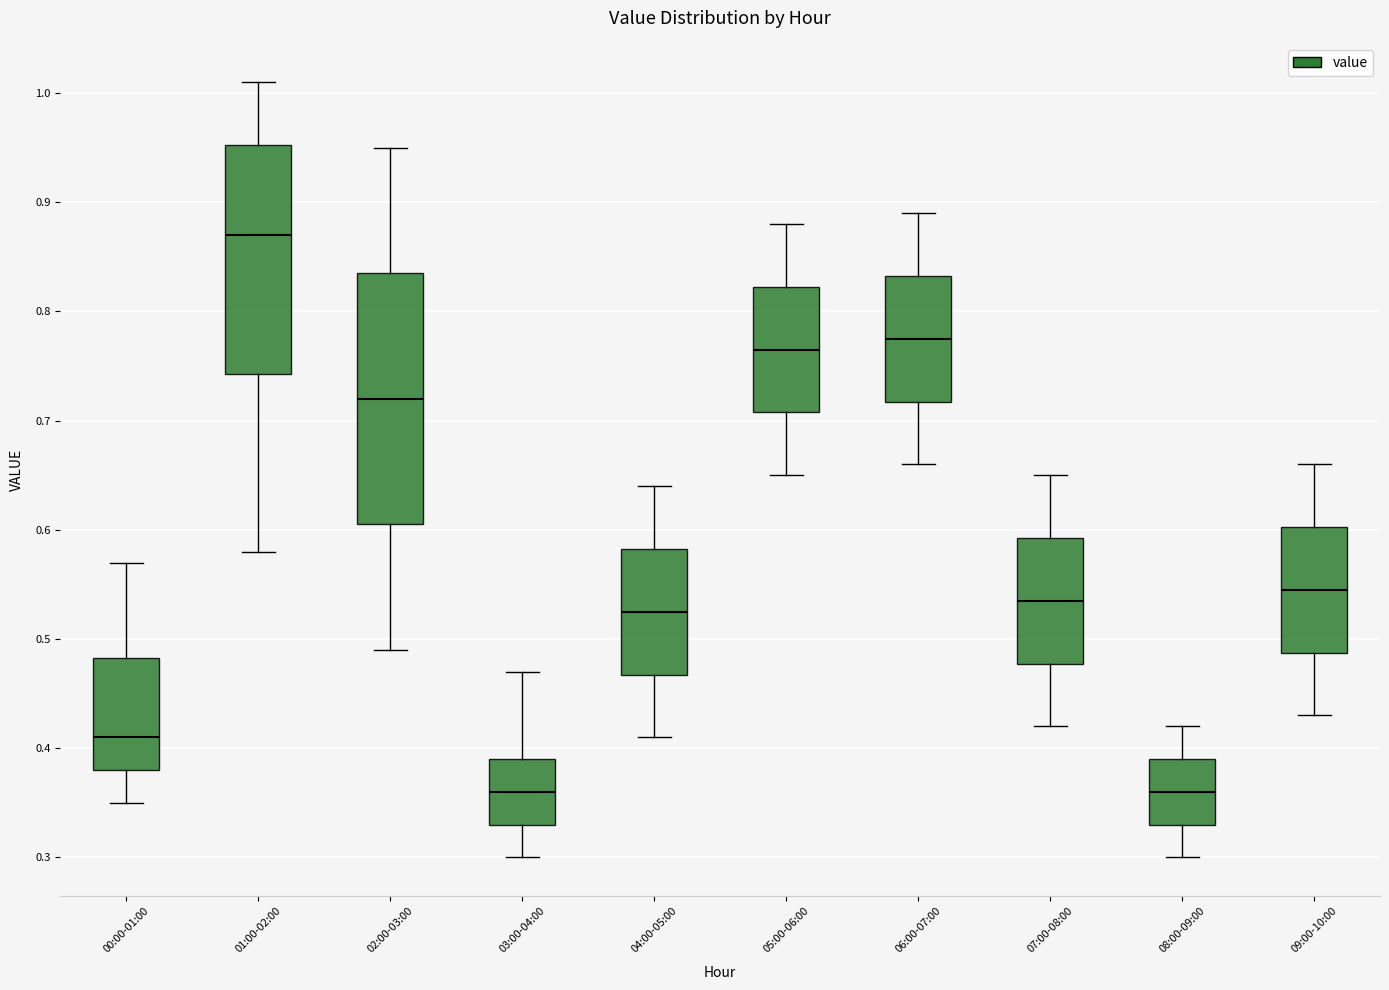

Where does the median line of the box for 02:00-03:00 sit on the y-axis? The values are not printed on the chart, so give them approximately, as read against the axis.

0.72